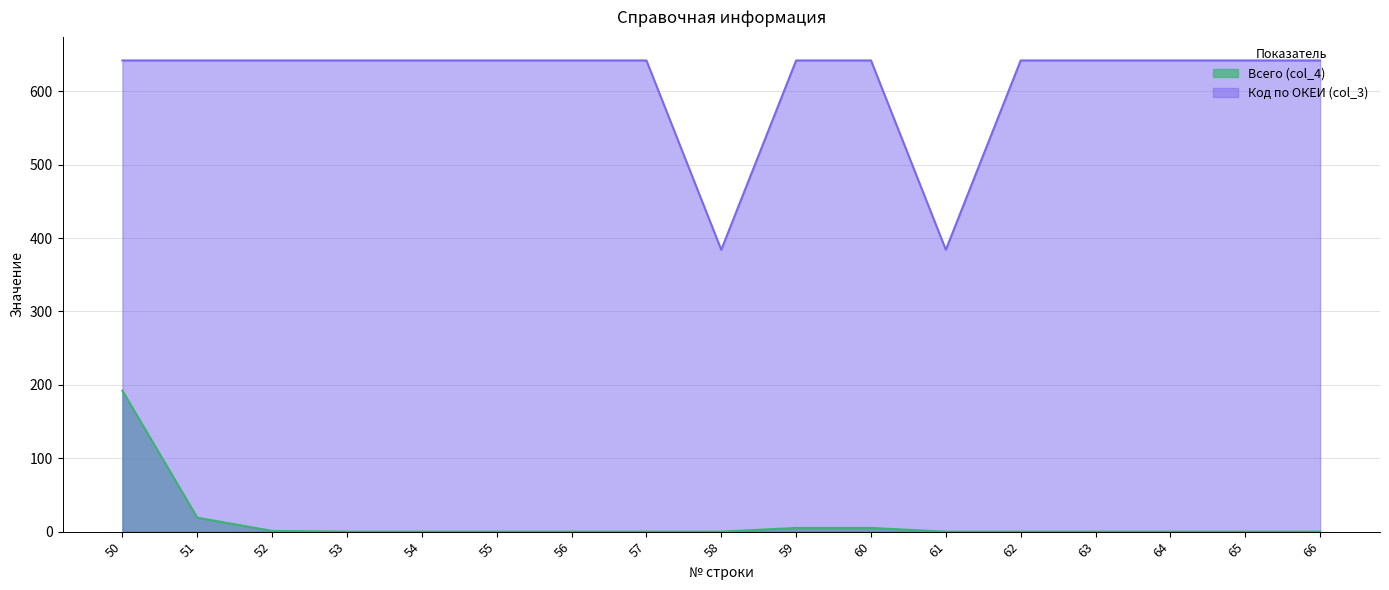

What is the difference between the maximum and minimum values in the Всего (col_4) series?

192